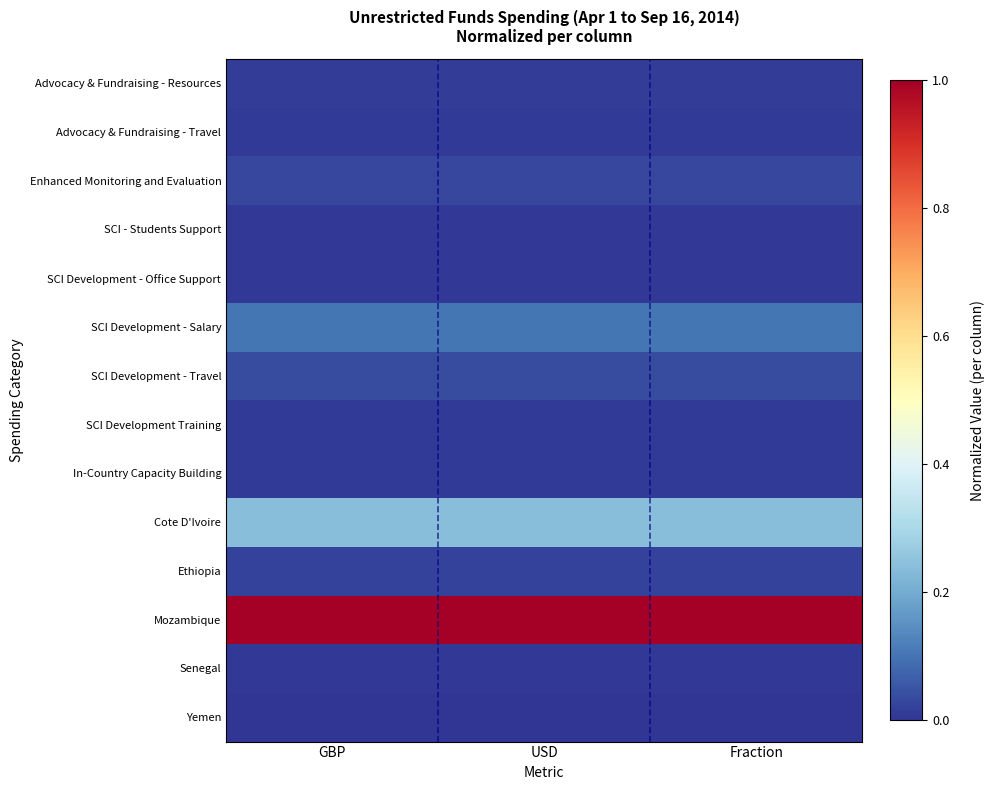

Count the number of data series in this chart.

14